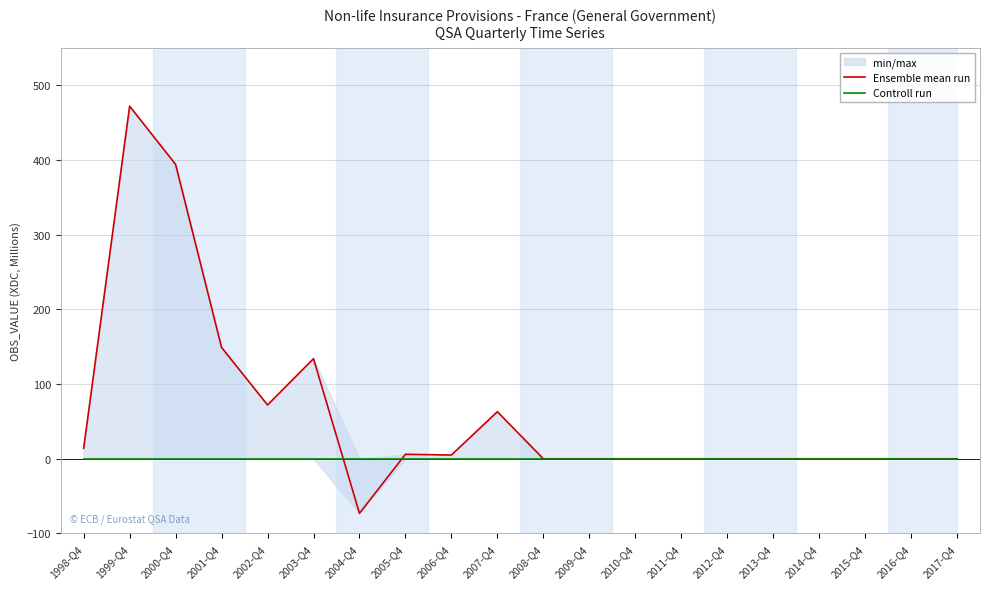

Which series changed the most between 2014-Q4 and 2016-Q4?

Ensemble mean run